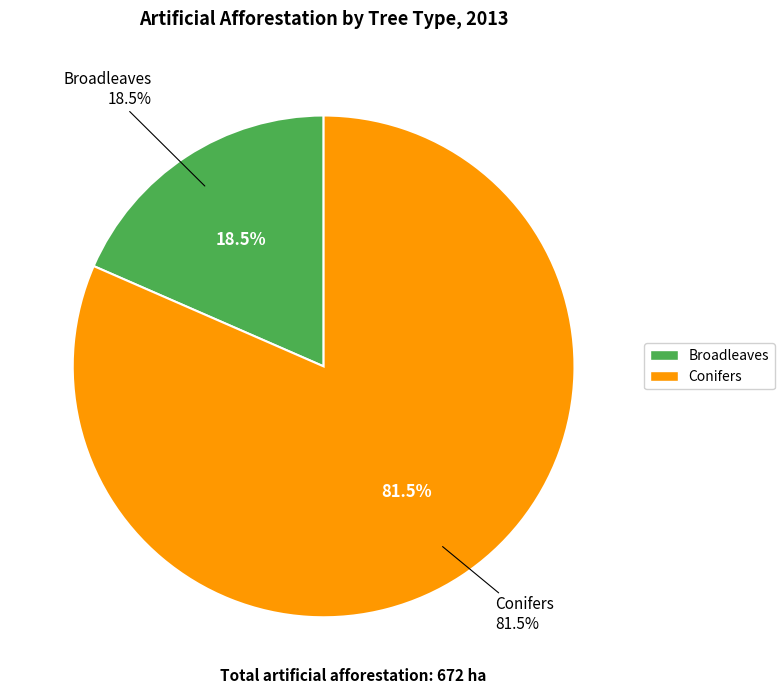

The Conifers slice represents 91% of the pie. True or false?

False